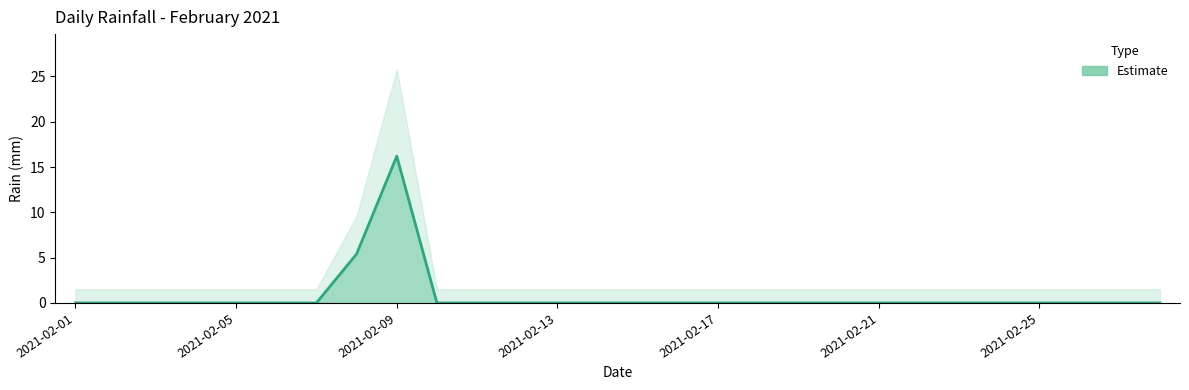

How many lines are shown in the chart?

1